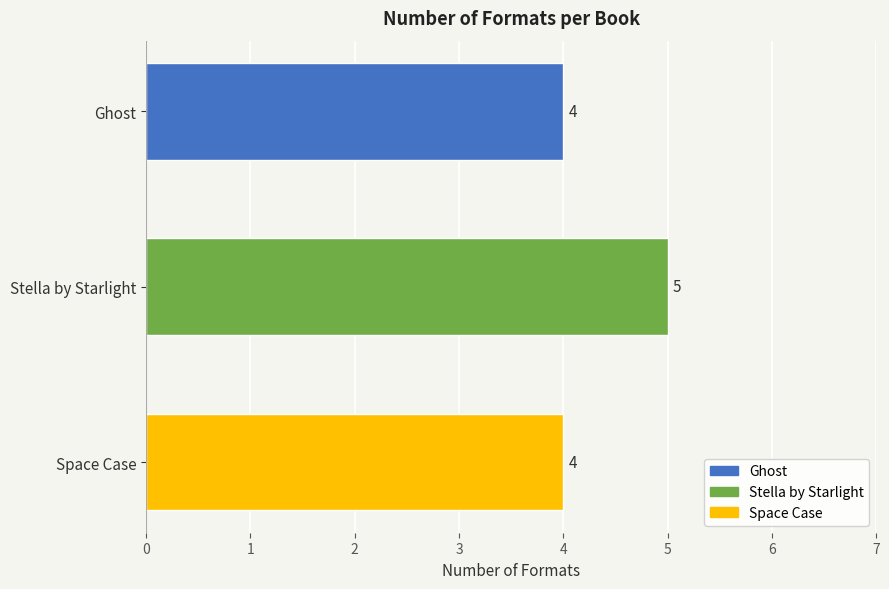

How many values are between 4 and 5?

3